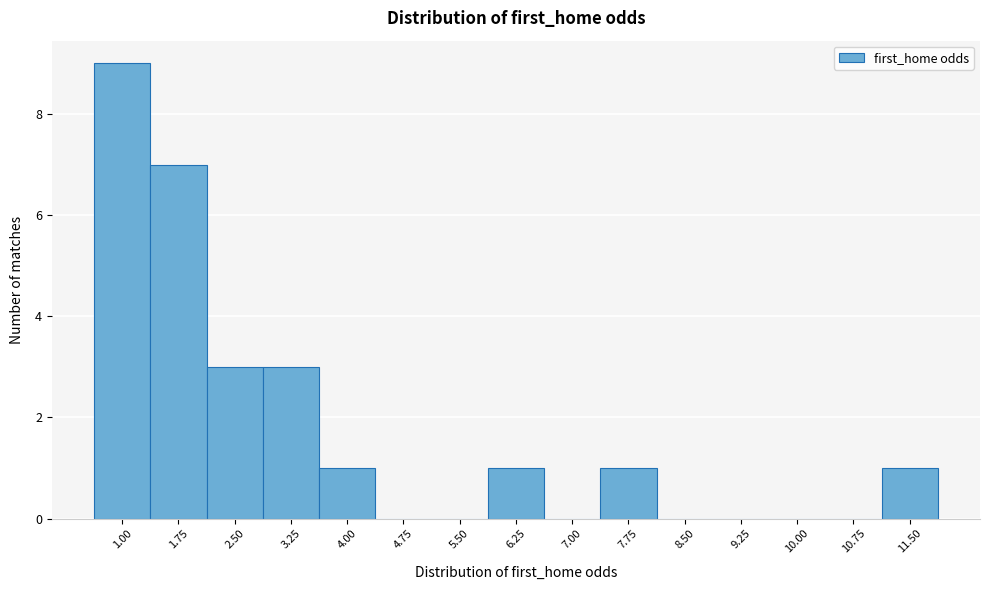

Reading left to right, extract all data points from this chart.

1.00=9	1.75=7	2.50=3	3.25=3	4.00=1	4.75=0	5.50=0	6.25=1	7.00=0	7.75=1	8.50=0	9.25=0	10.00=0	10.75=0	11.50=1